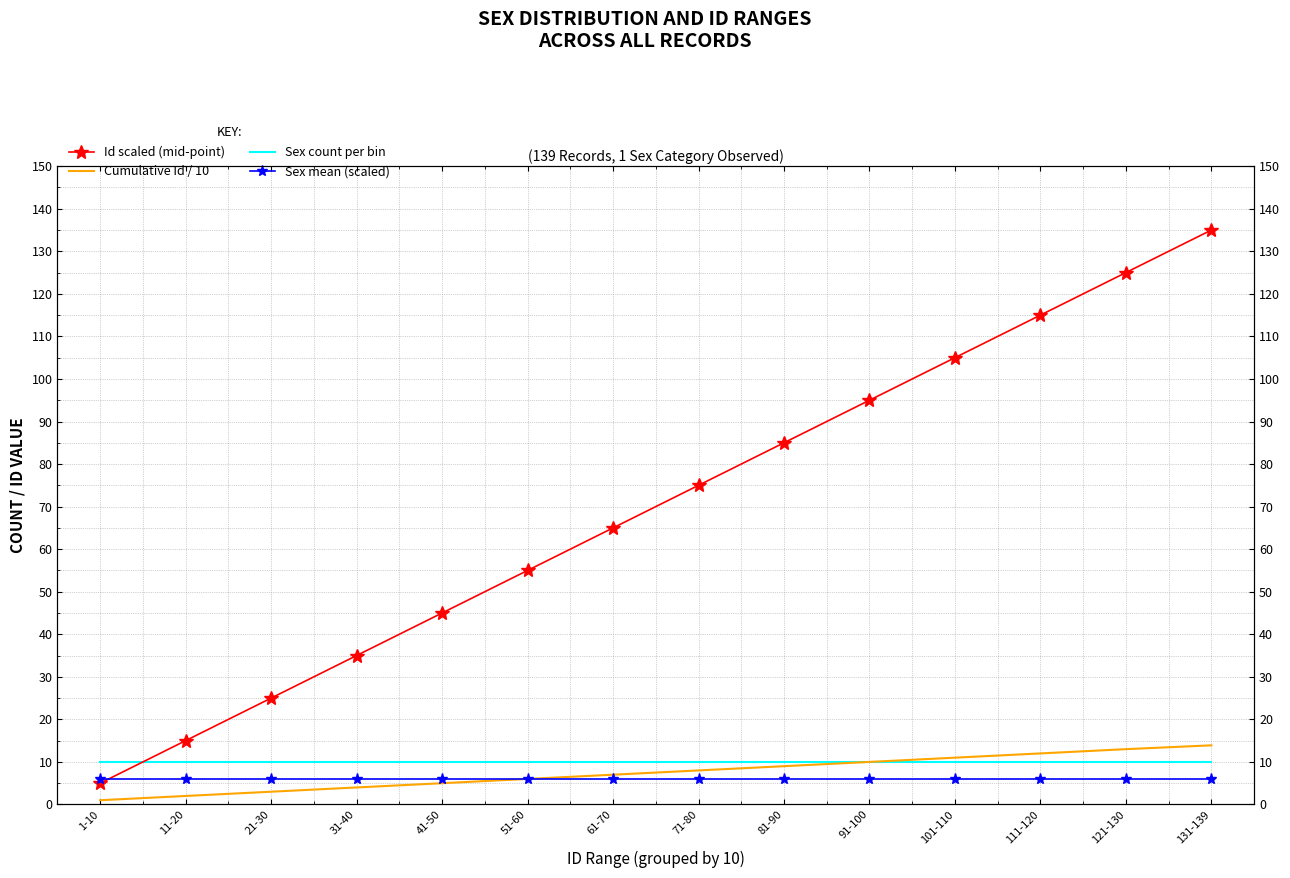

How many times do Sex mean (scaled) and Id scaled (mid-point) cross each other?

1